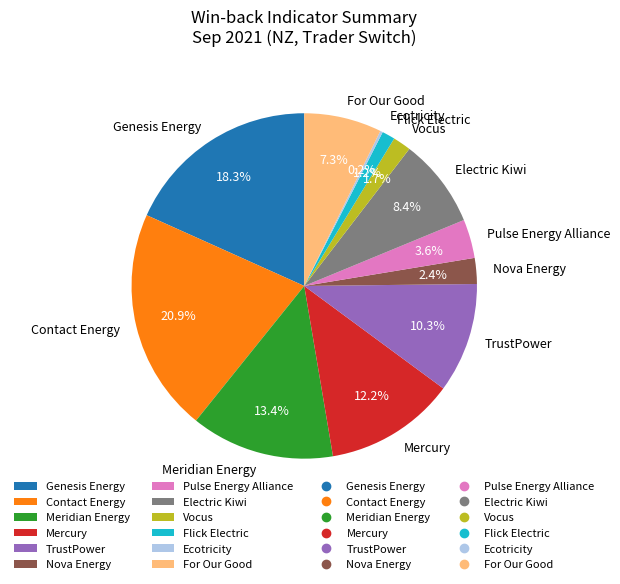

Which category has the biggest portion of the pie?

Contact Energy